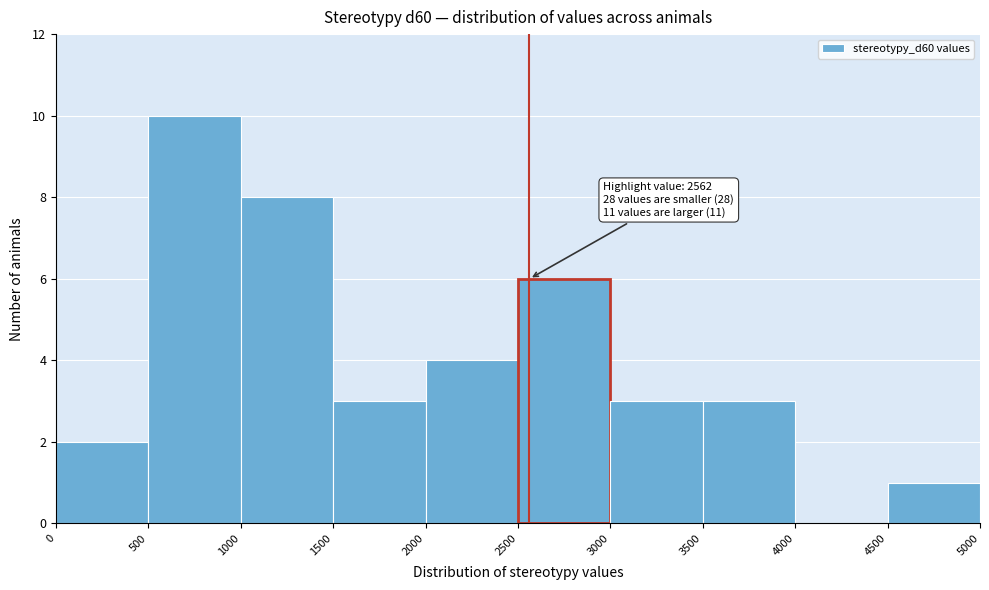

Over which range of the x-axis is the bar tallest?

500 to 1000